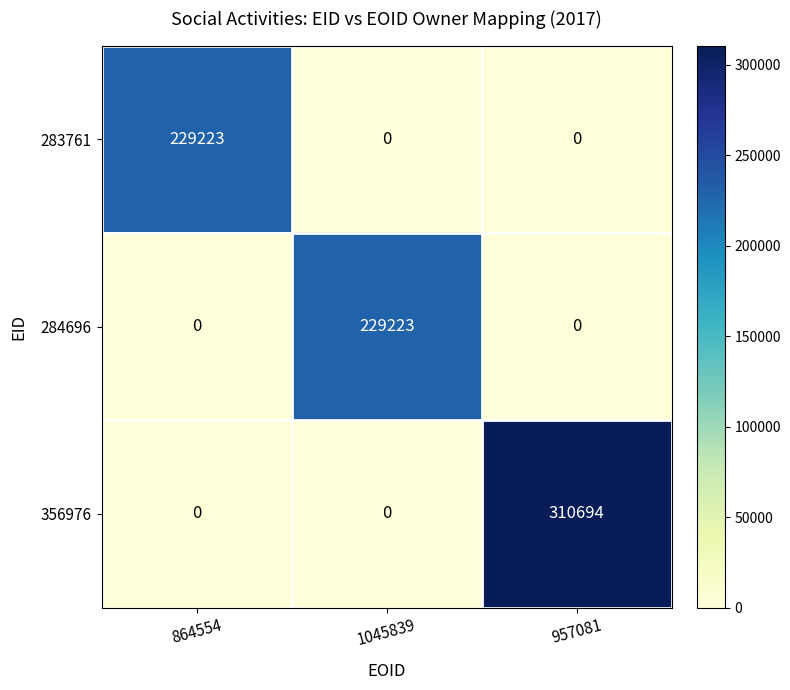

At how many categories does at least one series exceed 96945?

3